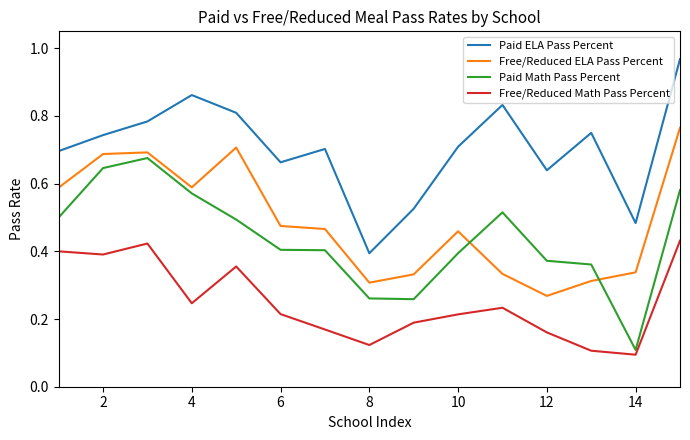

List the series in order of their peak value, highest first.

Paid ELA Pass Percent, Free/Reduced ELA Pass Percent, Paid Math Pass Percent, Free/Reduced Math Pass Percent